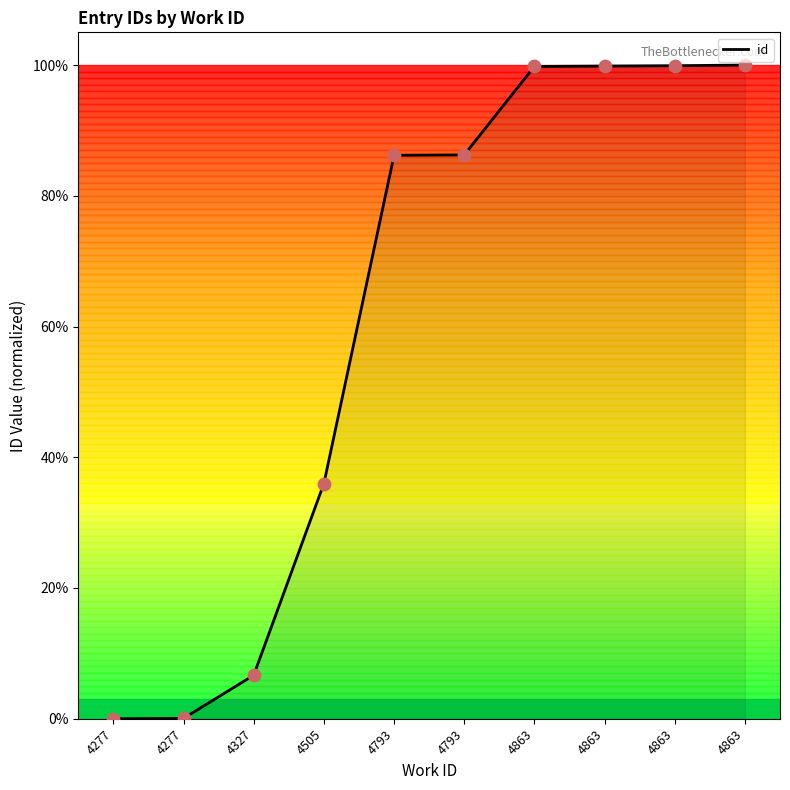

What is the ratio of the value at 4863 to the value at 4505?

2.8